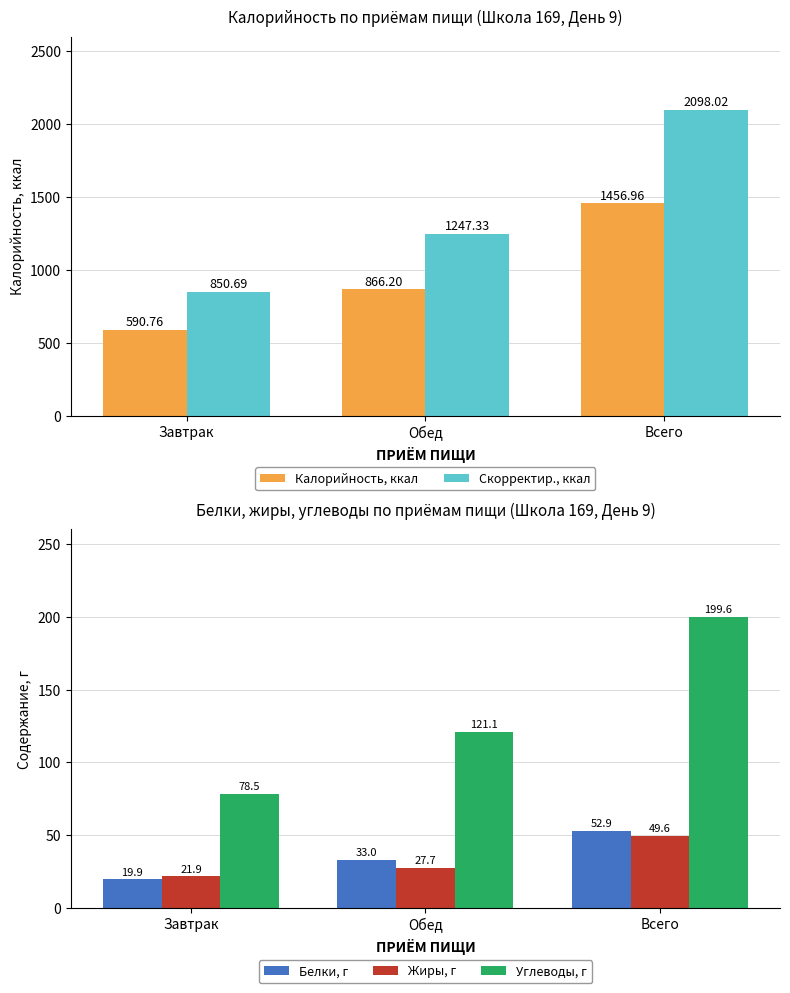

What are all the series names shown in the legend?

Калорийность, ккал, Скорректир., ккал, Белки, г, Жиры, г, Углеводы, г